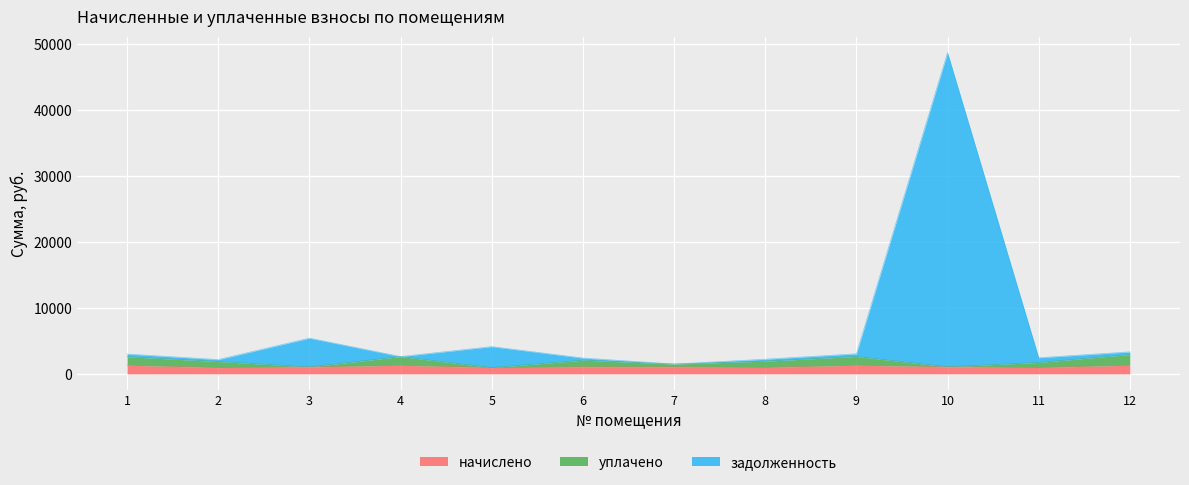

Which label corresponds to the smallest value in the chart?

2